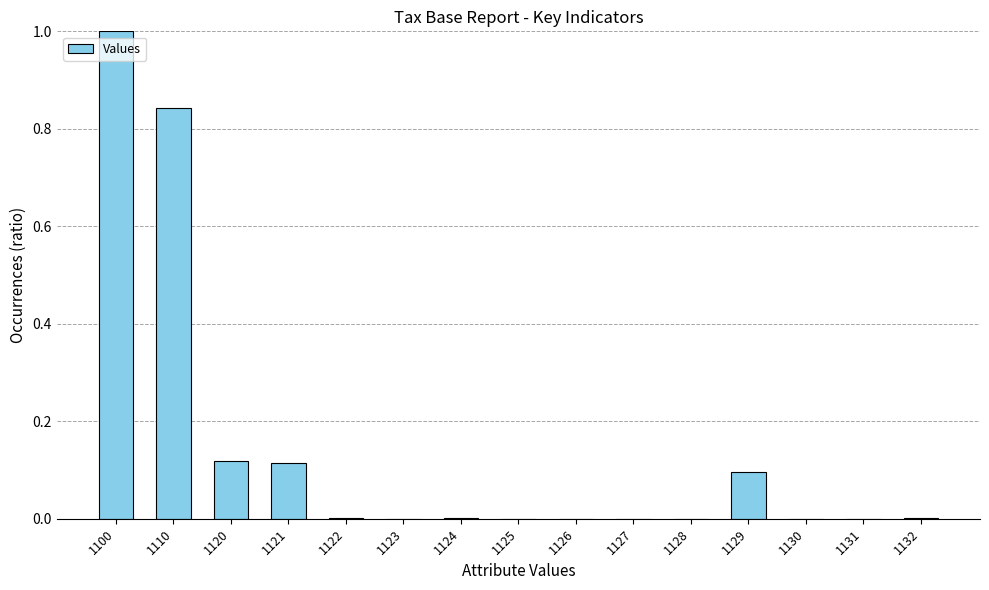

Which has a higher value, 1121 or 1123?

1121